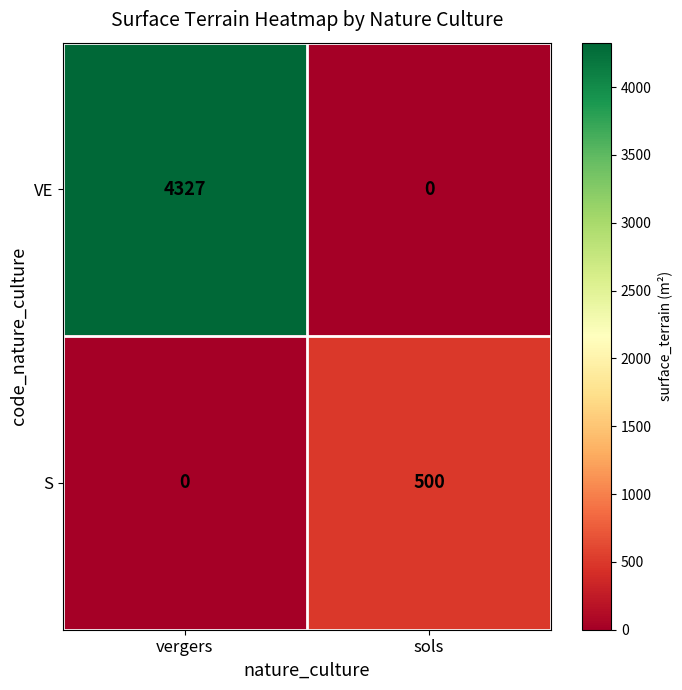

Count the number of categories in the chart.

2